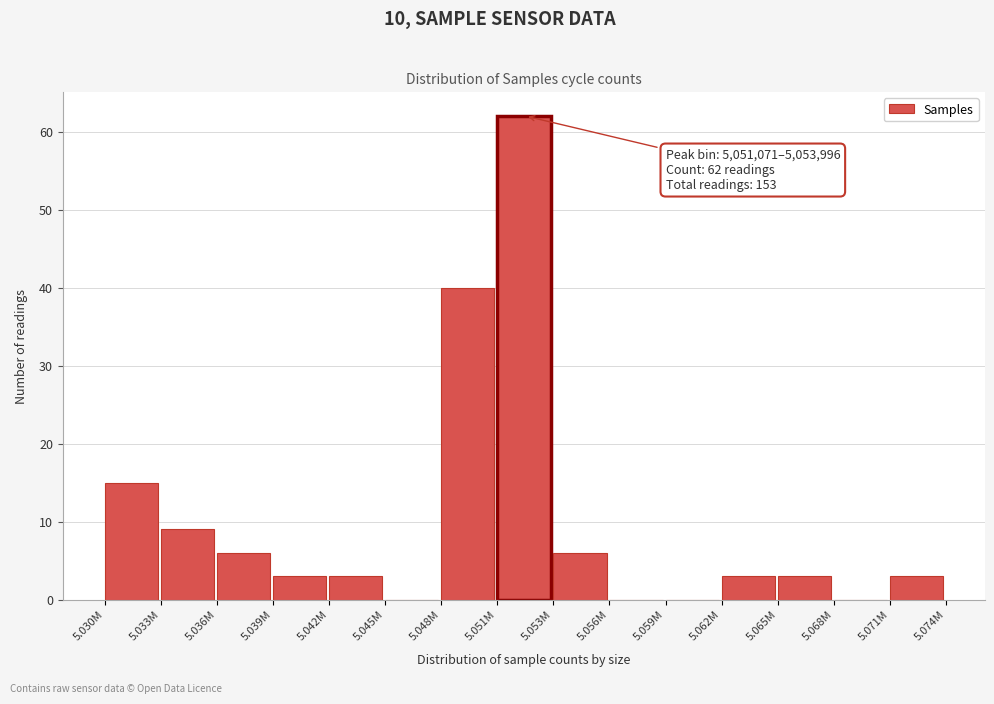

Reading right to left, extract all data points from this chart.

5.071M=3	5.068M=0	5.065M=3	5.062M=3	5.059M=0	5.056M=0	5.053M=6	5.051M=62	5.048M=40	5.045M=0	5.042M=3	5.039M=3	5.036M=6	5.033M=9	5.030M=15